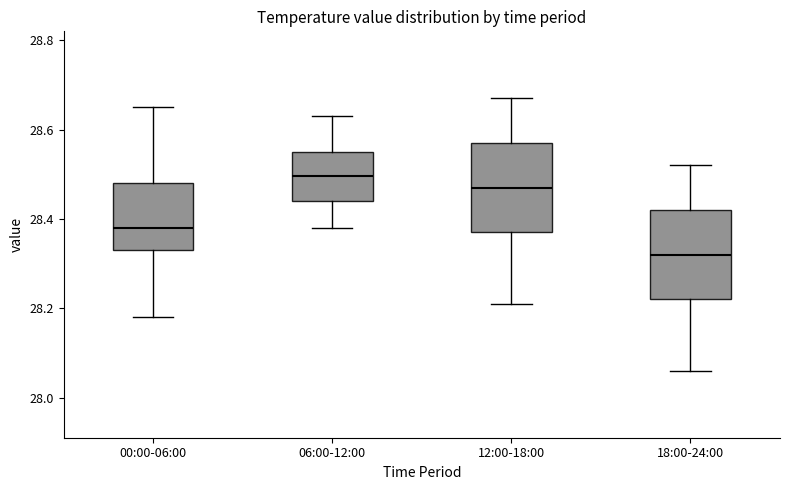

Where is the lower edge of the box for 12:00-18:00 on the y-axis? The values are not printed on the chart, so give them approximately, as read against the axis.

28.38